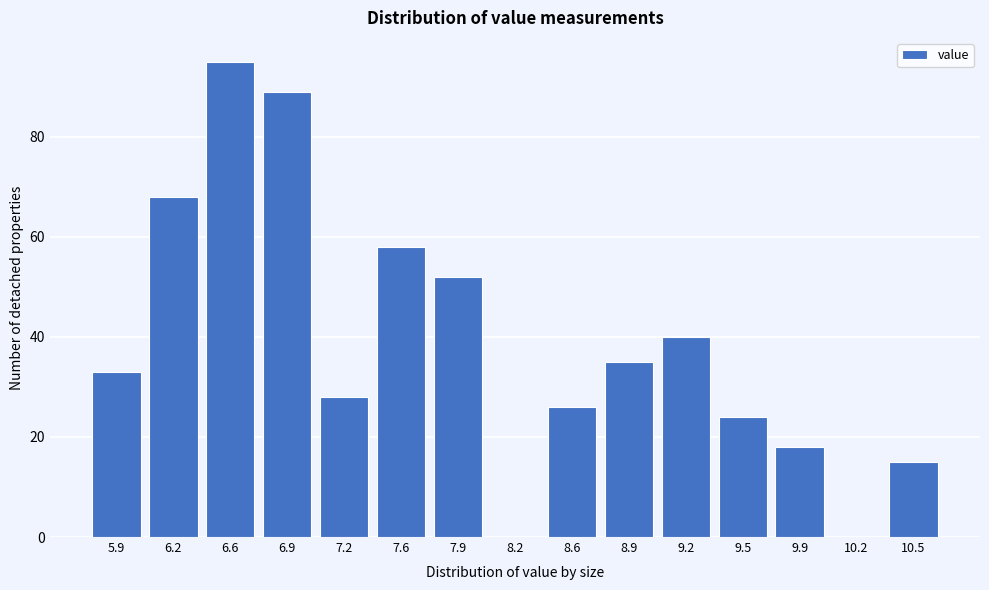

Reading left to right, list all the values displayed in this chart.

5.9=33	6.2=68	6.6=95	6.9=89	7.2=28	7.6=58	7.9=52	8.2=0	8.6=26	8.9=35	9.2=40	9.5=24	9.9=18	10.2=0	10.5=15